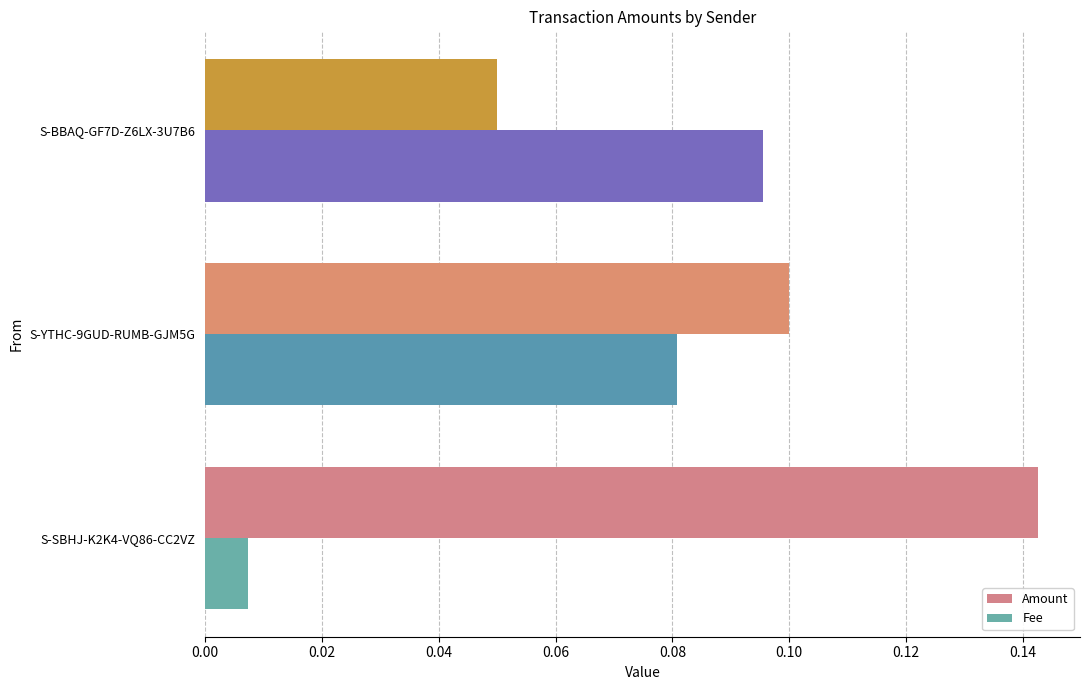

What is the sum of all Amount values?

0.3